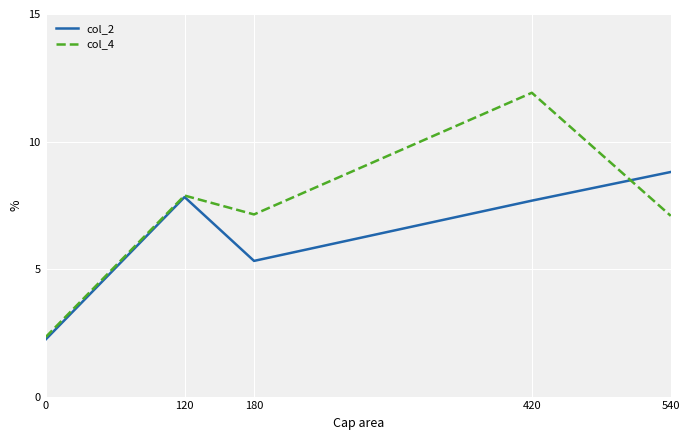

What is the sum of the col_2 values at 180 and 420?

13.0